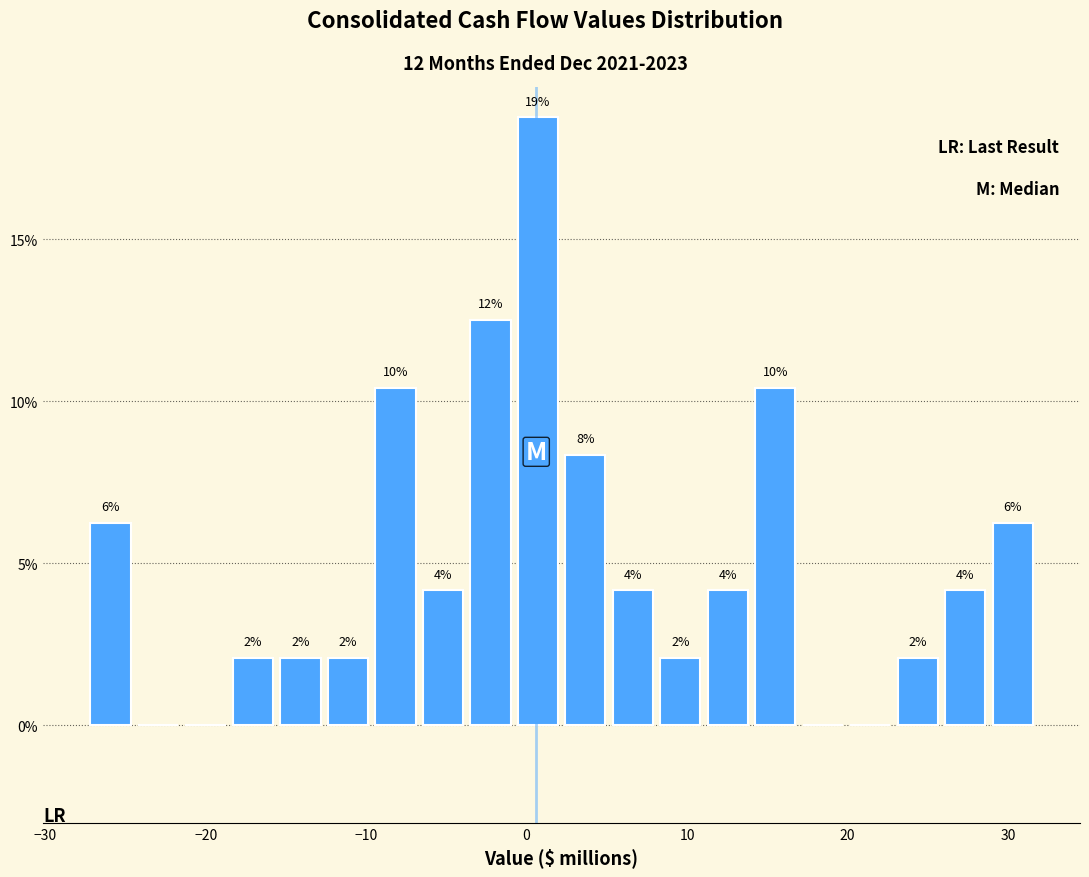

Around what value on the x-axis is the tallest bar? Give the approximate position of its centre, as read against the axis.

1